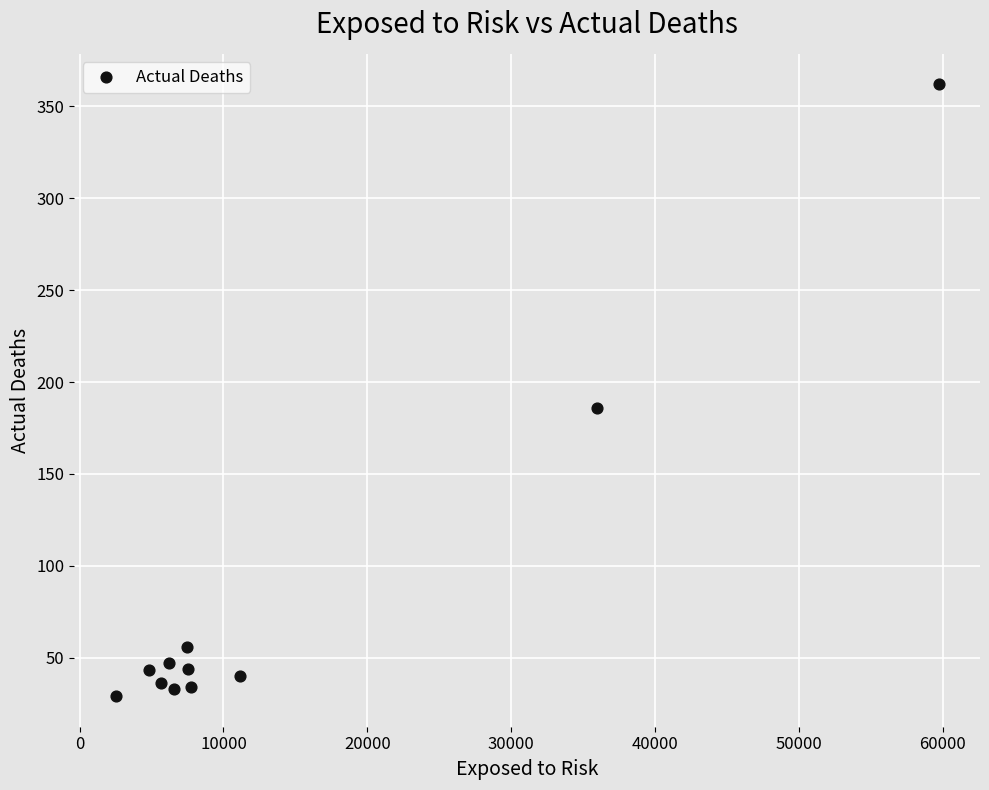

What is the average X value?

14131